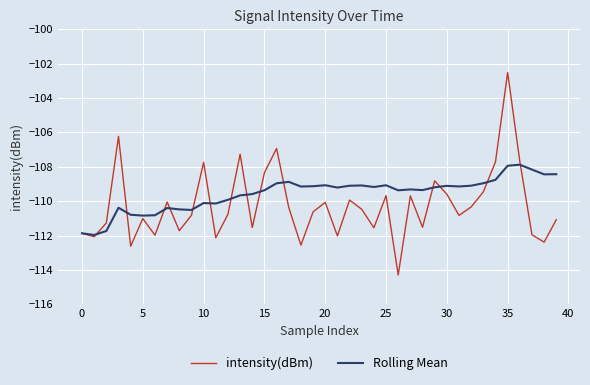

What is the lowest value of the Rolling Mean series?

-112.0